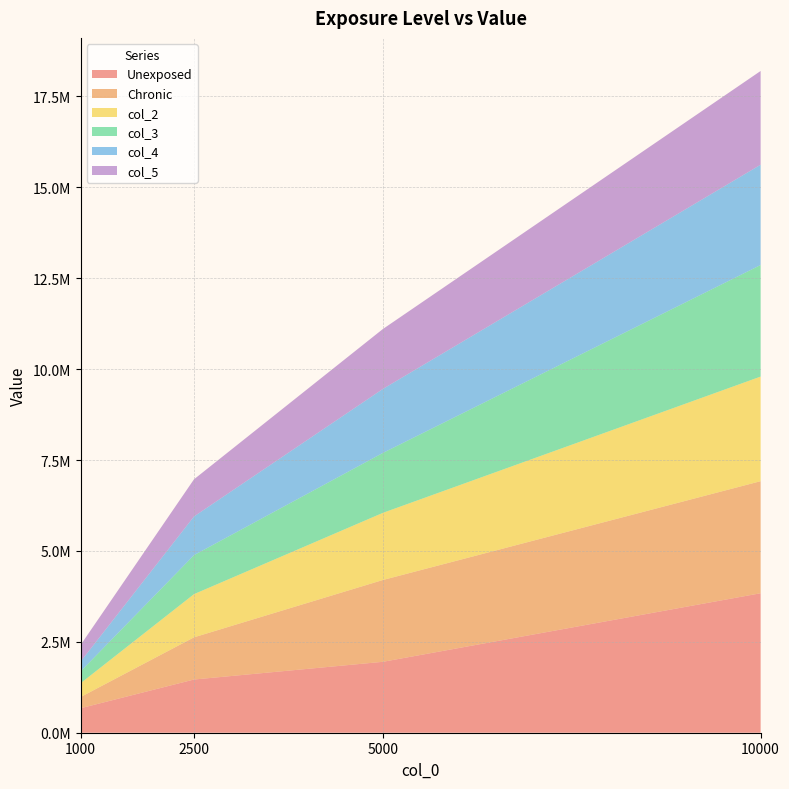

Reading left to right, list all the values displayed in this chart.

Unexposed: 674207	1463267	1950334	3836018
Chronic: 307677	1160092	2249533	3081788
col_2: 380357	1187589	1846842	2876831
col_3: 325882	1072473	1648107	3068662
col_4: 270433	1063355	1759831	2758161
col_5: 456909	1022264	1647986	2578202